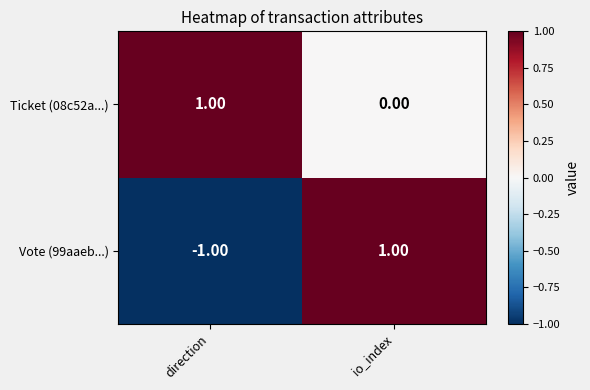

What is the greatest value displayed?

1